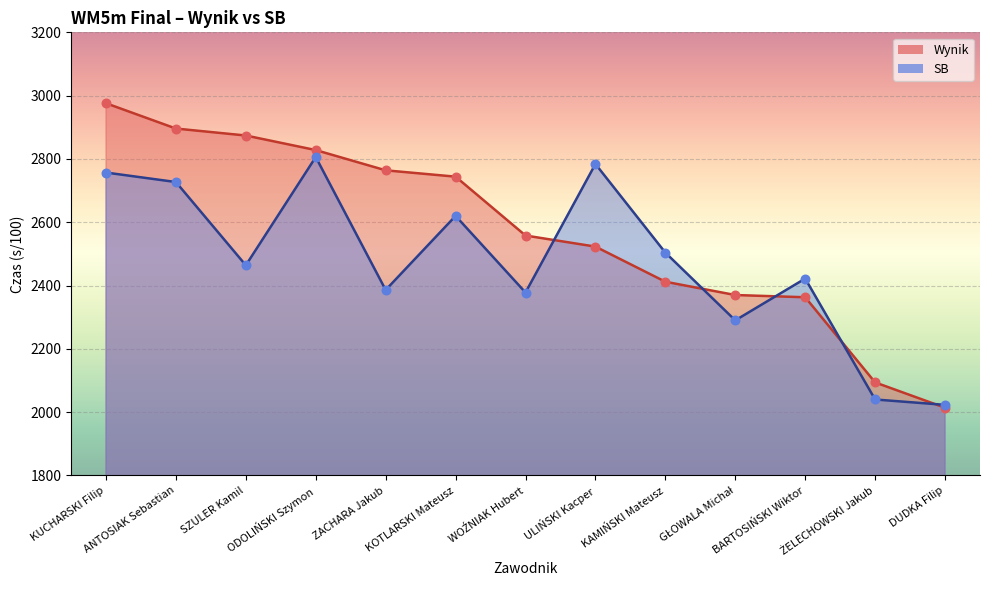

What are all the series names shown in the legend?

Wynik, SB